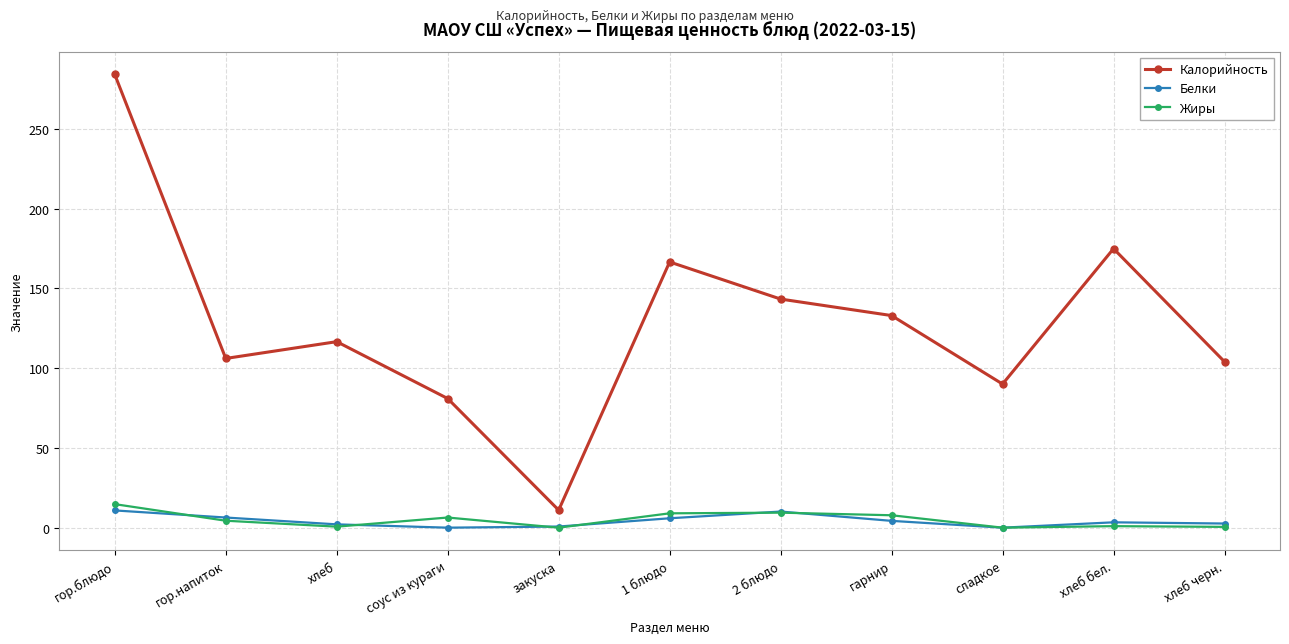

What is the label of the 2nd point from the right?

хлеб бел.